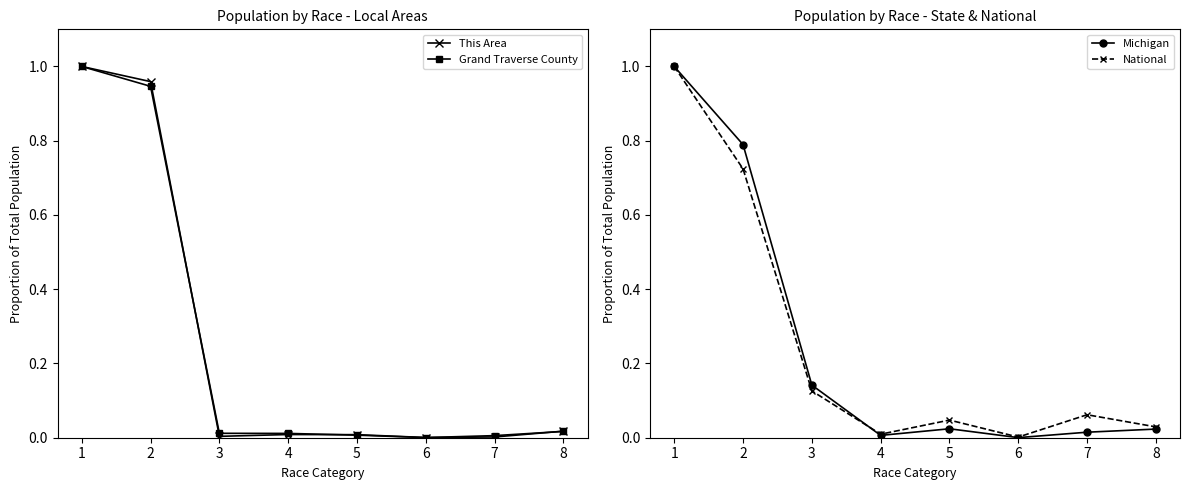

Which series has the largest range (max minus min)?

Michigan